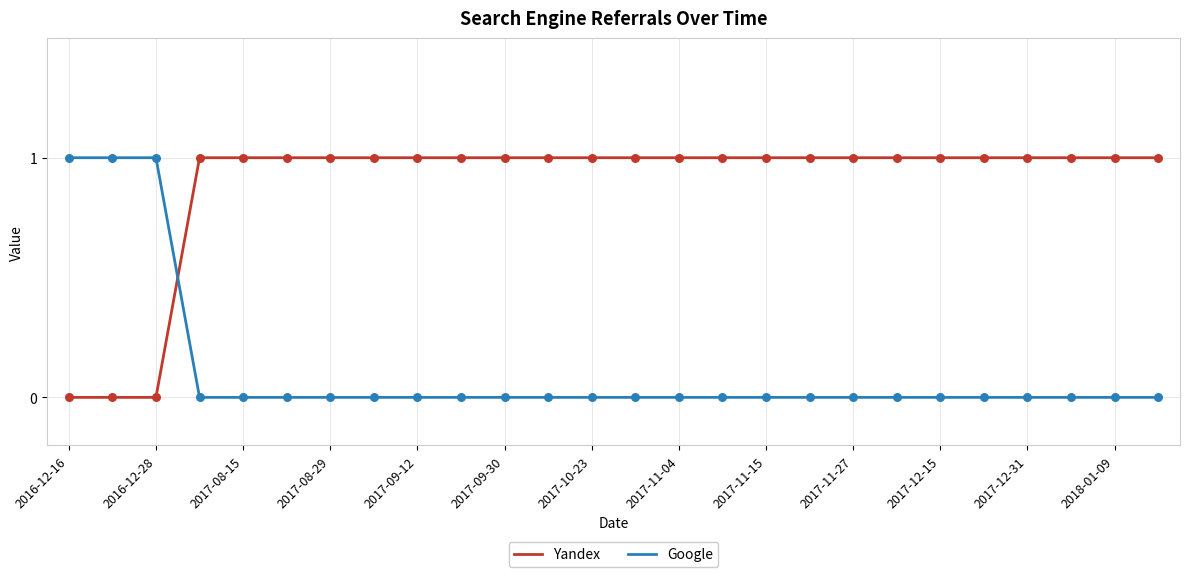

What are all the series names shown in the legend?

Yandex, Google